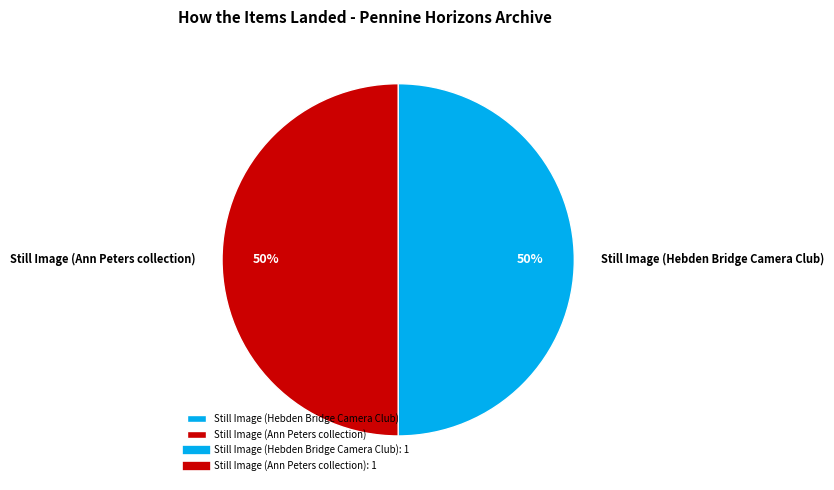

True or false: Still Image (Ann Peters collection) accounts for 50% of the total.

True